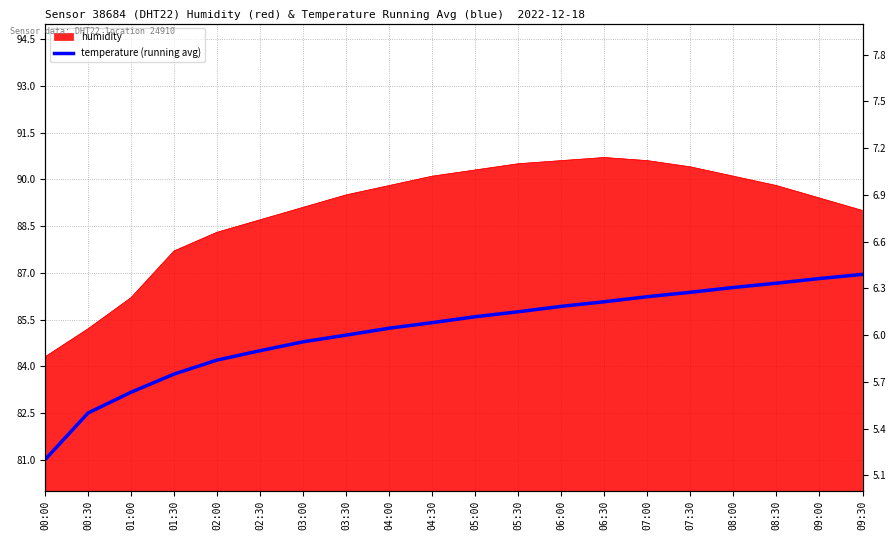

How many values exceed 6?

12